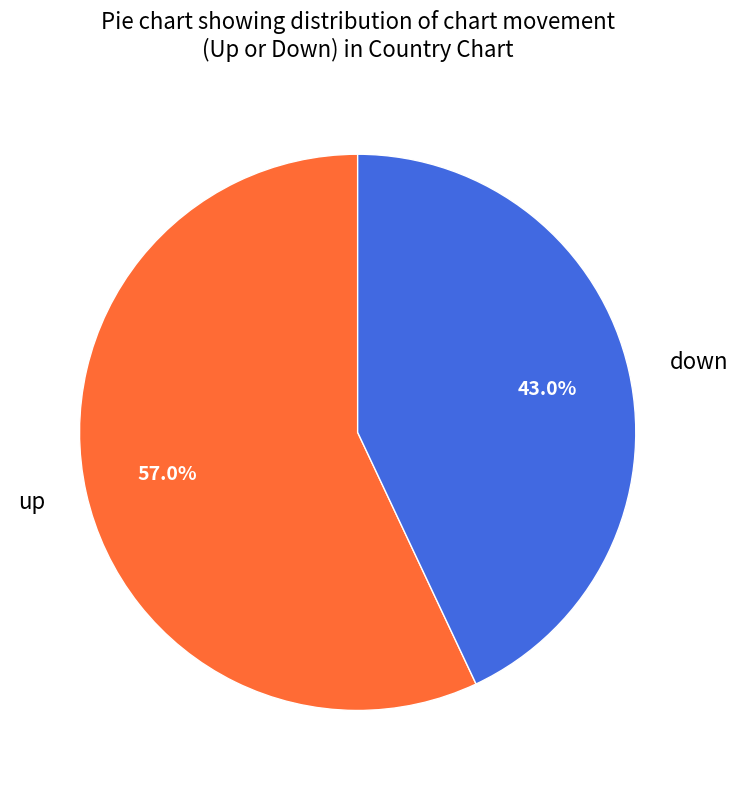

Combined, what portion of the pie is up and down?

100.0%